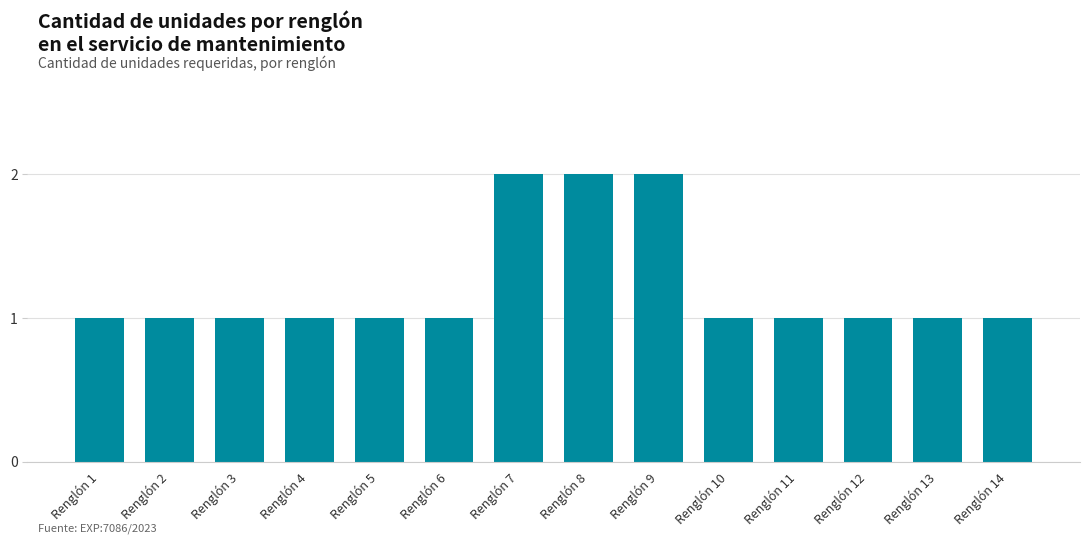

What is the sum of all values?

17